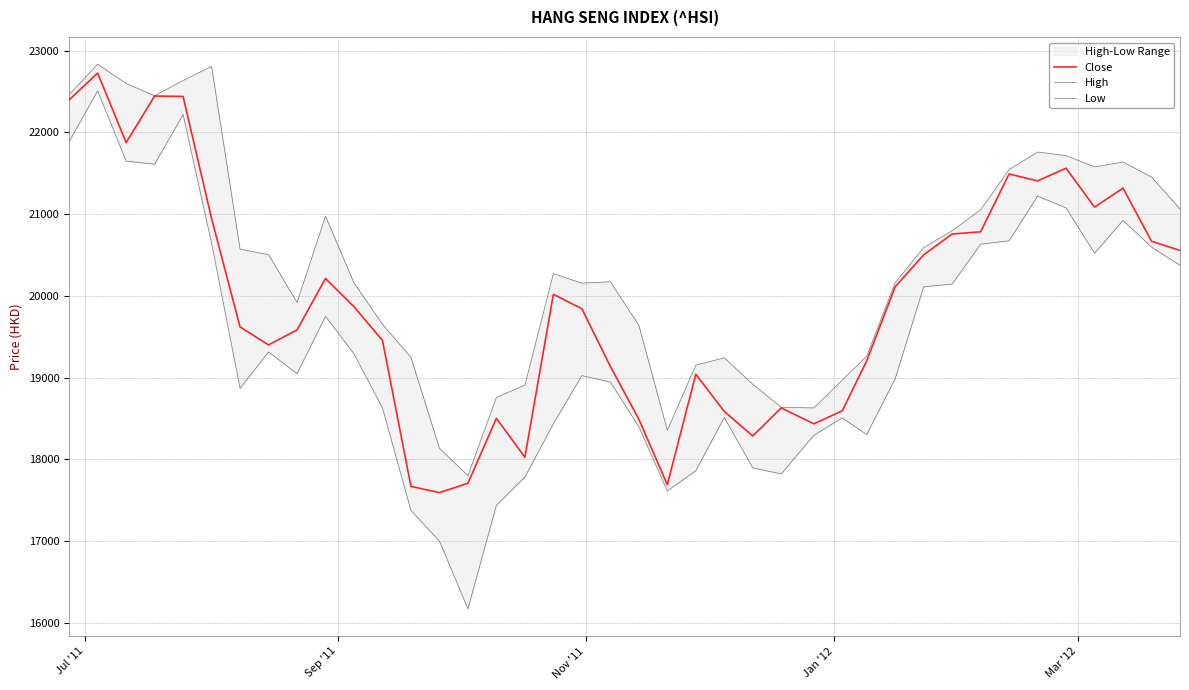

In Low, how many points are lower than both neighbors (excluding endpoints)?

8